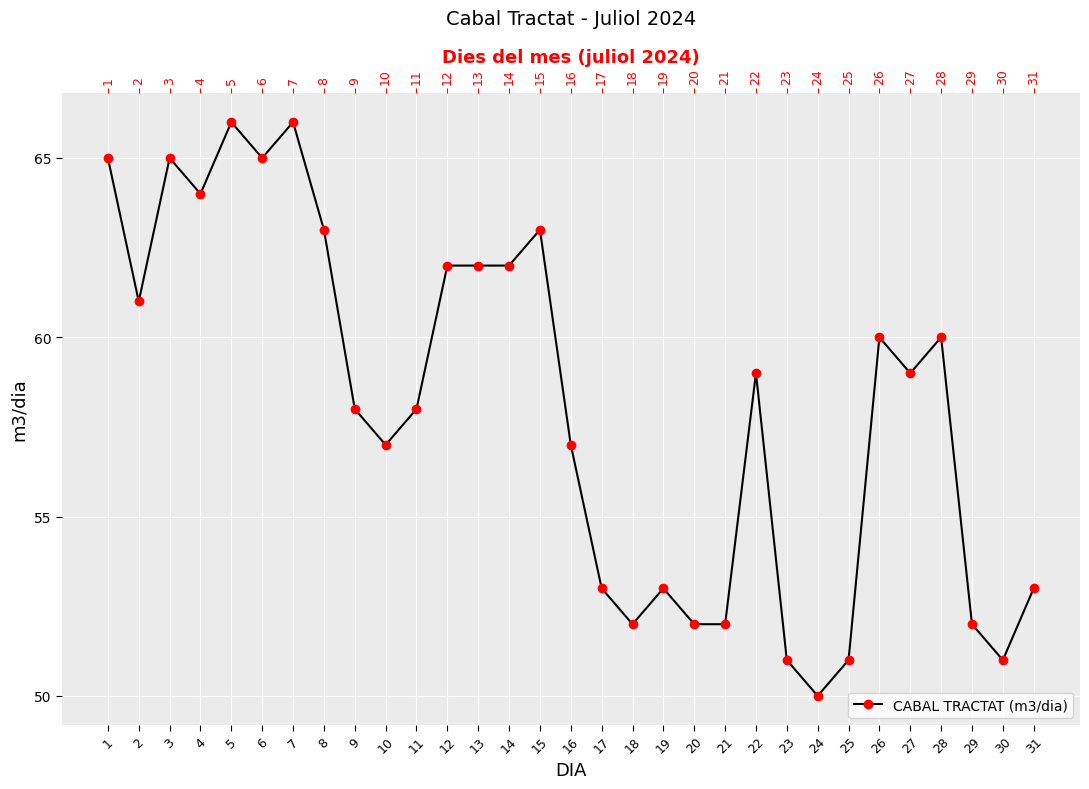

List the labels in order of value, smallest first.

24, 23, 25, 30, 18, 20, 21, 29, 17, 19, 31, 10, 16, 9, 11, 22, 27, 26, 28, 2, 12, 13, 14, 8, 15, 4, 1, 3, 6, 5, 7